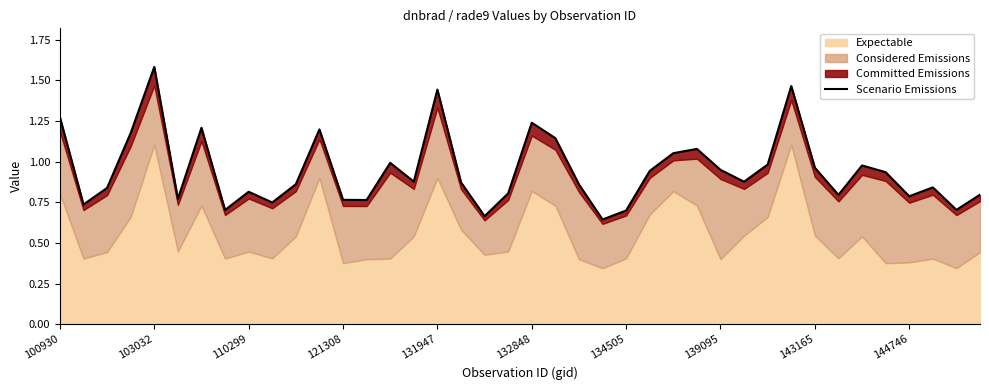

Between 22 and 15, which is larger?

15